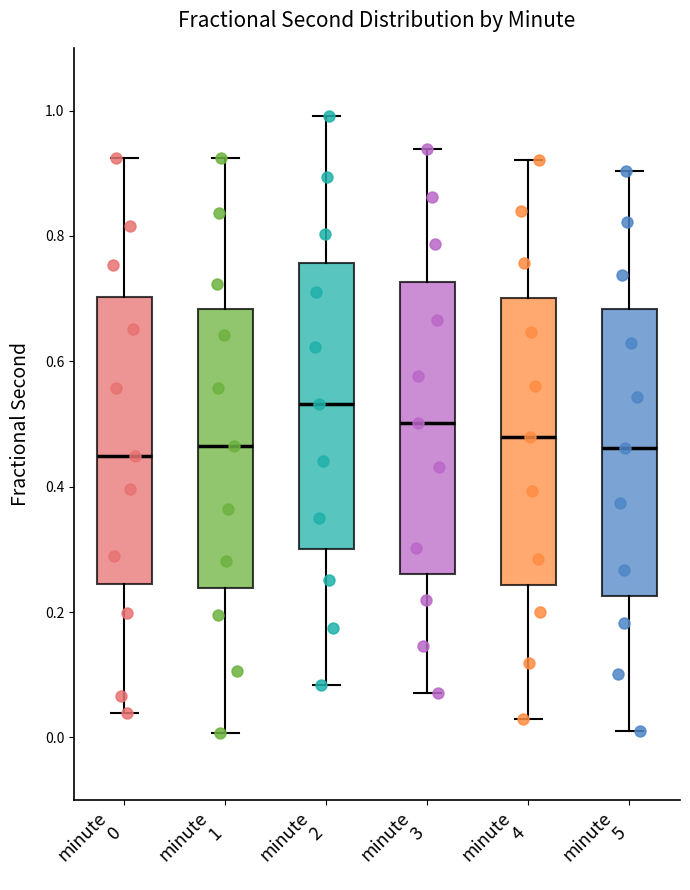

Reading left to right, read every box against the y-axis: the position of its median line, the range the box covers, and the ends of its whiskers. The values are not printed on the chart, so give them approximately, as read against the axis.

minute 0: median 0.44, box 0.24 to 0.70, whiskers 0.04 to 0.92
minute 1: median 0.46, box 0.24 to 0.68, whiskers 0.00 to 0.92
minute 2: median 0.54, box 0.30 to 0.76, whiskers 0.08 to 1.00
minute 3: median 0.50, box 0.26 to 0.72, whiskers 0.08 to 0.94
minute 4: median 0.48, box 0.24 to 0.70, whiskers 0.02 to 0.92
minute 5: median 0.46, box 0.22 to 0.68, whiskers 0.02 to 0.90